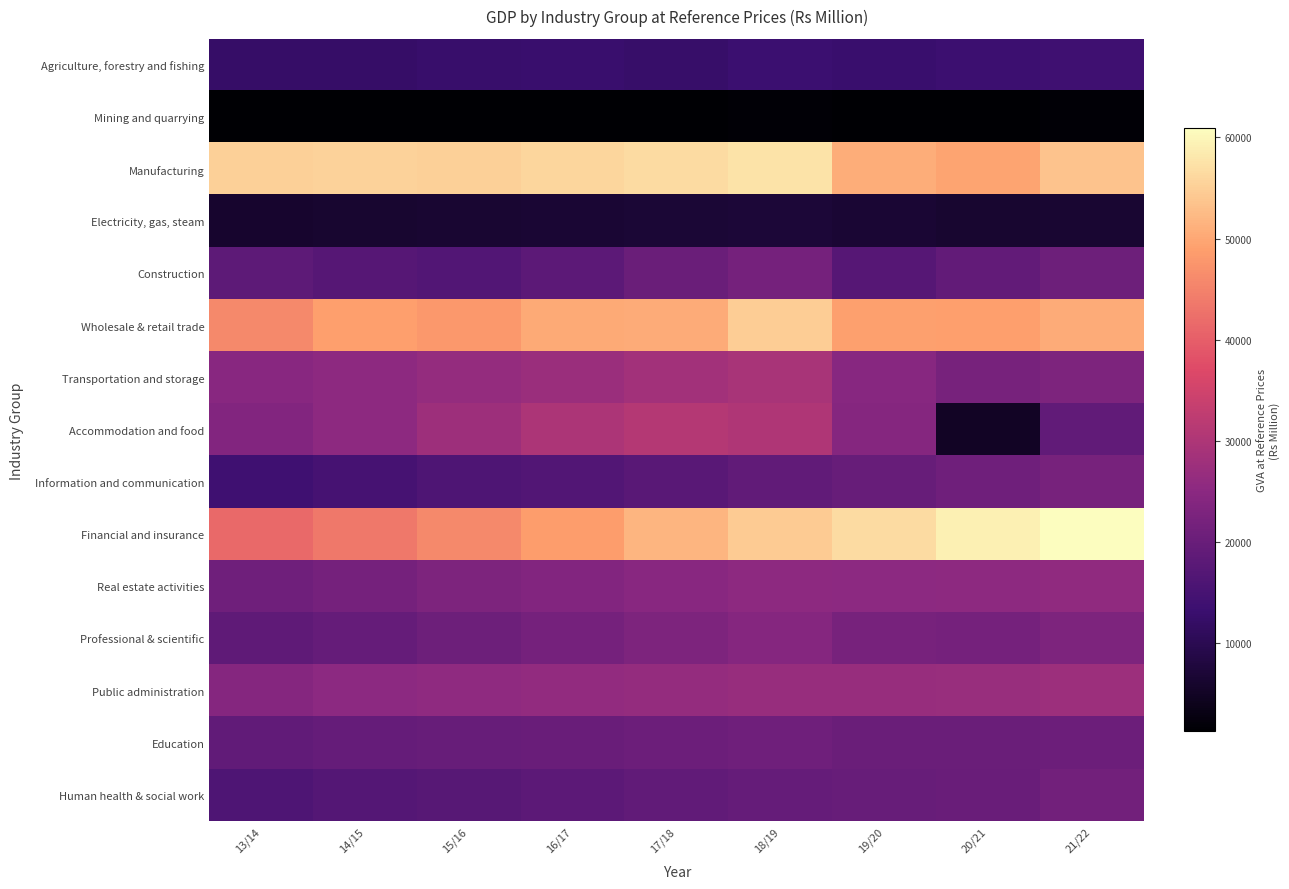

Reading right to left, list all the values displayed in this chart.

Agriculture, forestry and fishing: 21/22=14042	20/21=13437	19/20=13097	18/19=13149	17/18=12660	16/17=13075	15/16=12809	14/15=12384	13/14=12314
Mining and quarrying: 21/22=1601	20/21=1483	19/20=1390	18/19=1585	17/18=1479	16/17=1362	15/16=1288	14/15=1288	13/14=1263
Manufacturing: 21/22=53653	20/21=49539	19/20=50868	18/19=57504	17/18=56530	16/17=55993	15/16=55290	14/15=55365	13/14=55243
Electricity, gas, steam: 21/22=6621	20/21=6316	19/20=6796	18/19=7185	17/18=6953	16/17=6737	15/16=6503	14/15=6188	13/14=6005
Construction: 21/22=20812	20/21=19016	19/20=17214	18/19=21838	17/18=20314	16/17=18151	15/16=16691	14/15=17333	13/14=18463
Wholesale & retail trade: 21/22=50458	20/21=48975	19/20=49190	18/19=54670	17/18=50650	16/17=50241	15/16=47860	14/15=48907	13/14=45926
Transportation and storage: 21/22=22947	20/21=22198	19/20=24344	18/19=29231	17/18=28296	16/17=27299	15/16=26293	14/15=25380	13/14=24629
Accommodation and food: 21/22=18798	20/21=5013	19/20=24154	18/19=30327	17/18=30906	16/17=29917	15/16=27699	14/15=25337	13/14=23760
Information and communication: 21/22=22194	20/21=20994	19/20=19733	18/19=18748	17/18=17698	16/17=16769	15/16=15958	14/15=14992	13/14=13960
Financial and insurance: 21/22=60902	20/21=59057	19/20=56560	18/19=54437	17/18=51727	16/17=48589	15/16=45976	14/15=43455	13/14=41342
Real estate activities: 21/22=25862	20/21=25382	19/20=25194	18/19=25318	17/18=24608	16/17=23712	15/16=22960	14/15=21788	13/14=20853
Professional & scientific: 21/22=23107	20/21=21891	19/20=22124	18/19=24103	17/18=22936	16/17=21831	15/16=20665	14/15=19595	13/14=18625
Public administration: 21/22=27548	20/21=27118	19/20=26663	18/19=26702	17/18=26216	16/17=26150	15/16=25551	14/15=25251	13/14=24317
Education: 21/22=20599	20/21=20185	19/20=20330	18/19=20842	17/18=20526	16/17=20119	15/16=19864	14/15=19592	13/14=18924
Human health & social work: 21/22=21470	20/21=19906	19/20=19754	18/19=19609	17/18=18843	16/17=18161	15/16=17486	14/15=17024	13/14=16140